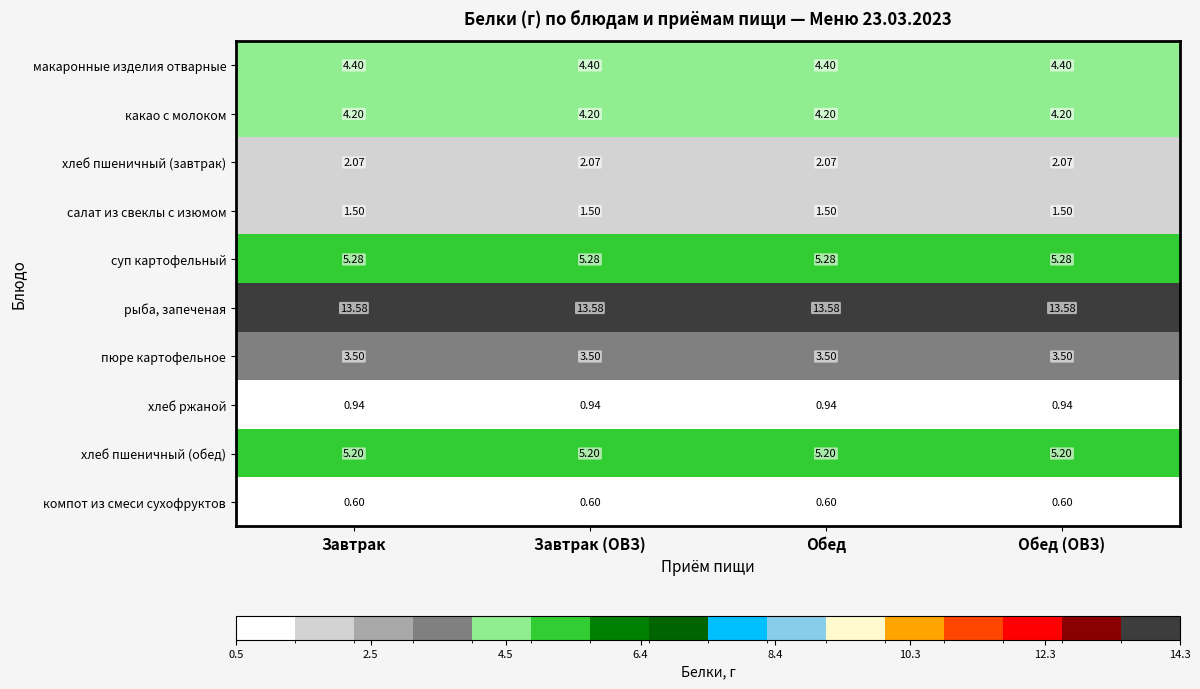

Is the value of какао с молоком at Обед (ОВЗ) greater than the value of рыба, запеченая at Обед?

No